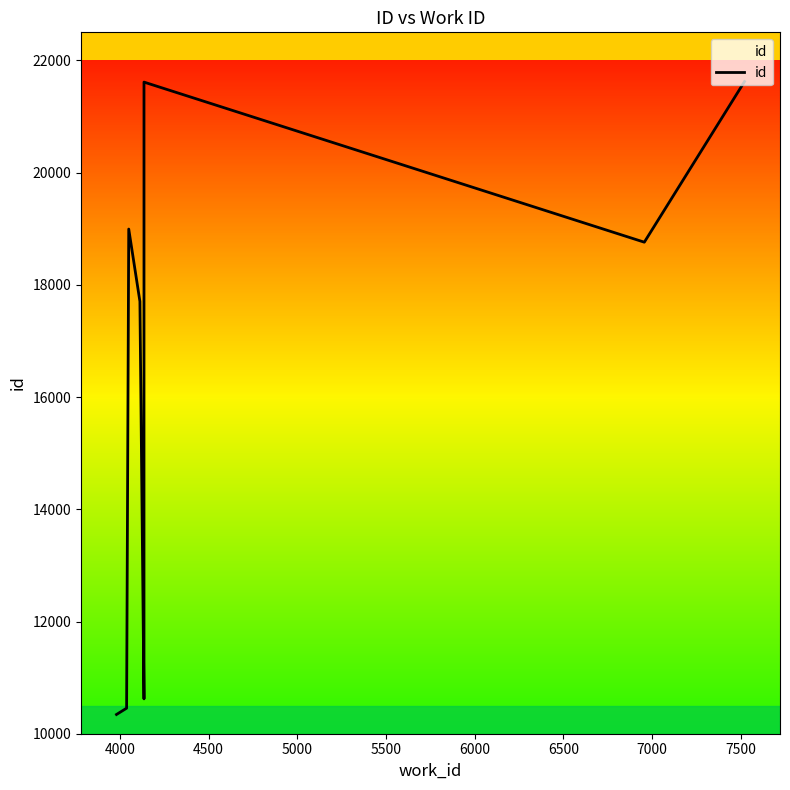

Is it true that the value at 4000 is 4013?

False